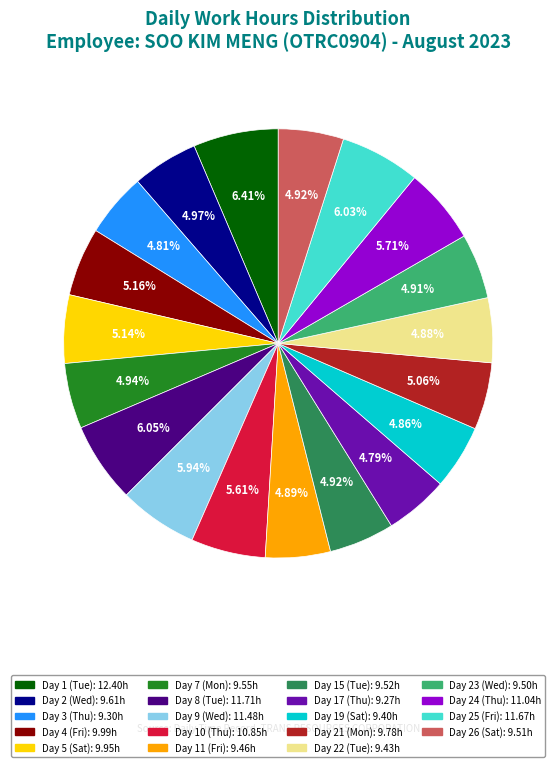

Between Day 25 (Fri) and Day 22 (Tue), which is larger?

Day 25 (Fri)